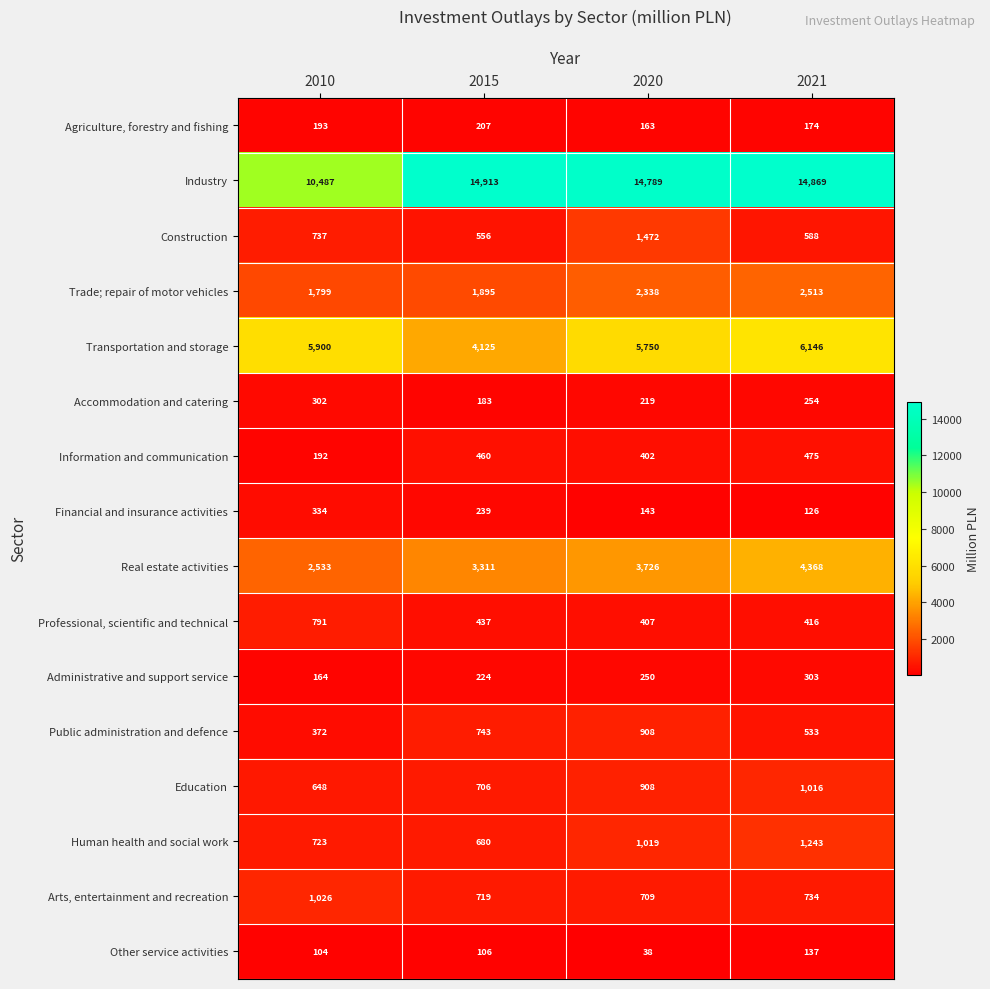

The value of Human health and social work at 2010 is 1166. True or false?

False